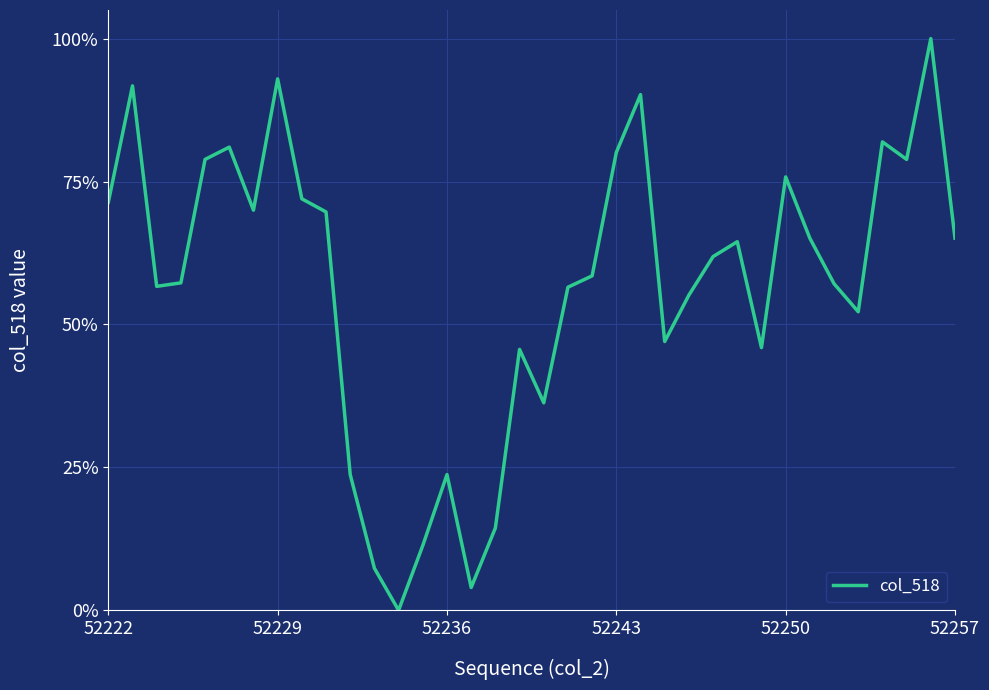

What is the maximum value shown in the chart?

100.0